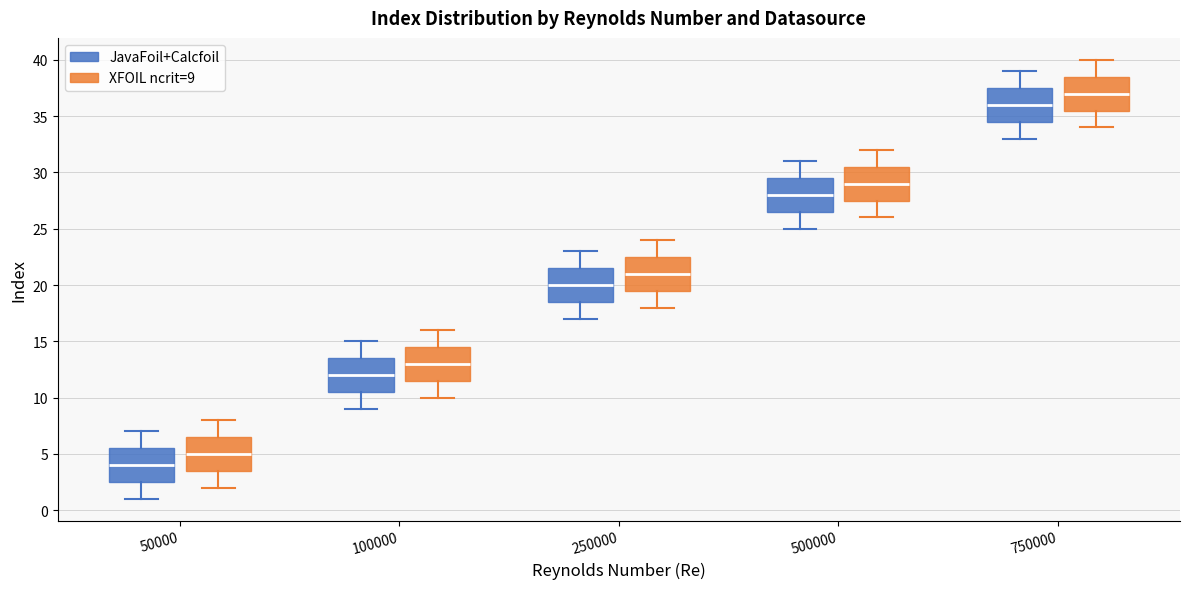

Which box has the highest median line?

750000 (XFOIL ncrit=9)